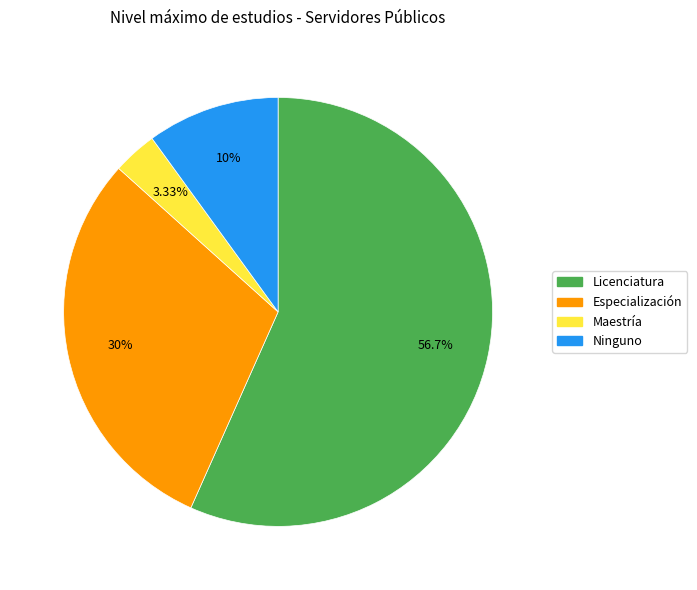

Rank the categories by value from lowest to highest.

Maestría, Ninguno, Especialización, Licenciatura